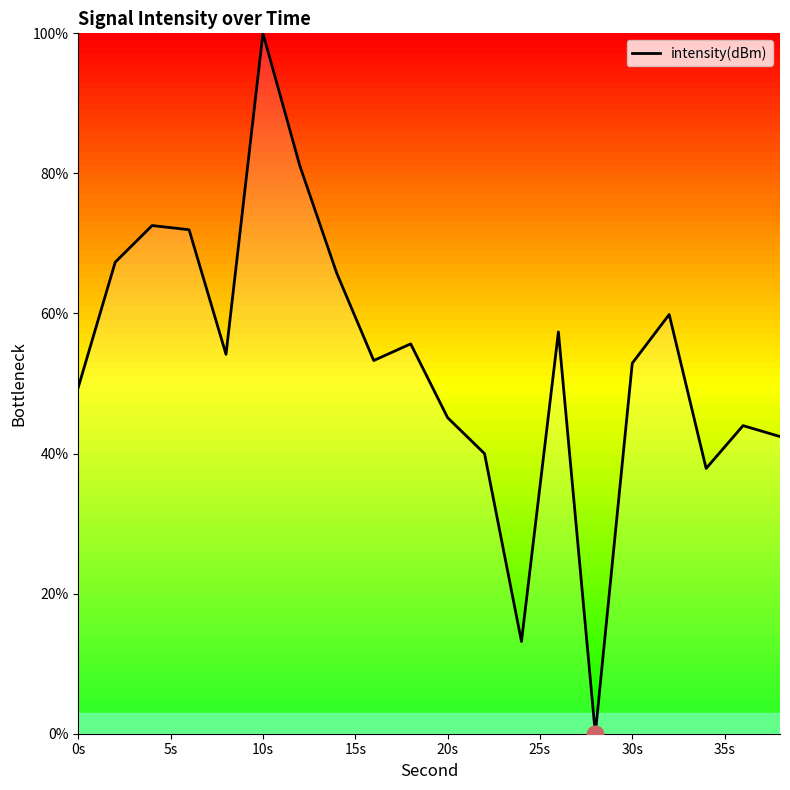

What is the maximum value shown in the chart?

100.0